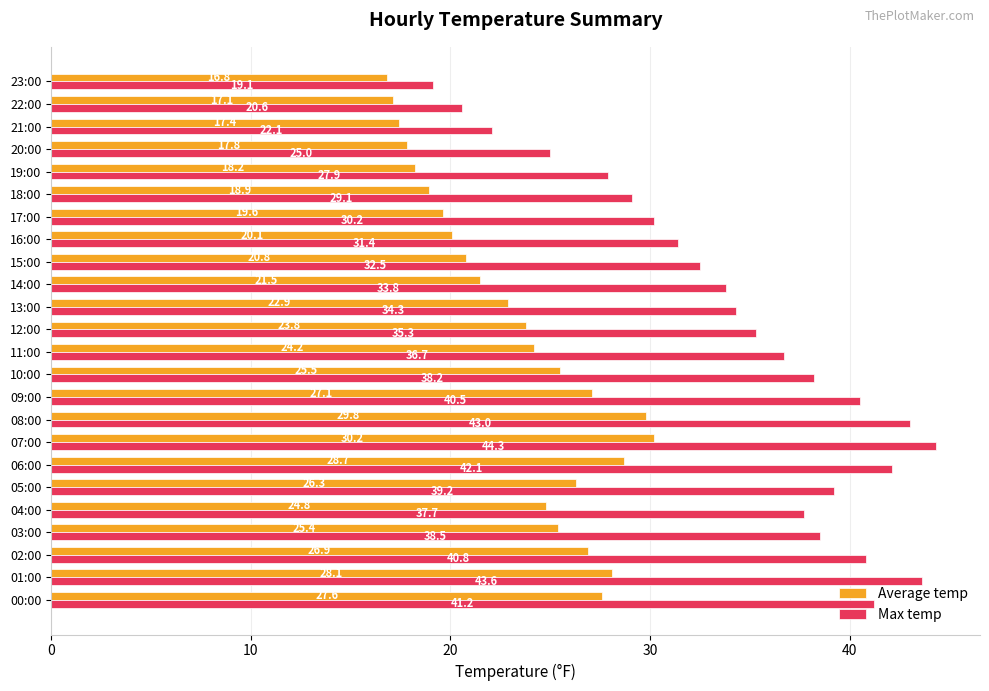

What is the difference between the maximum and second lowest values in the Average temp series?

13.1